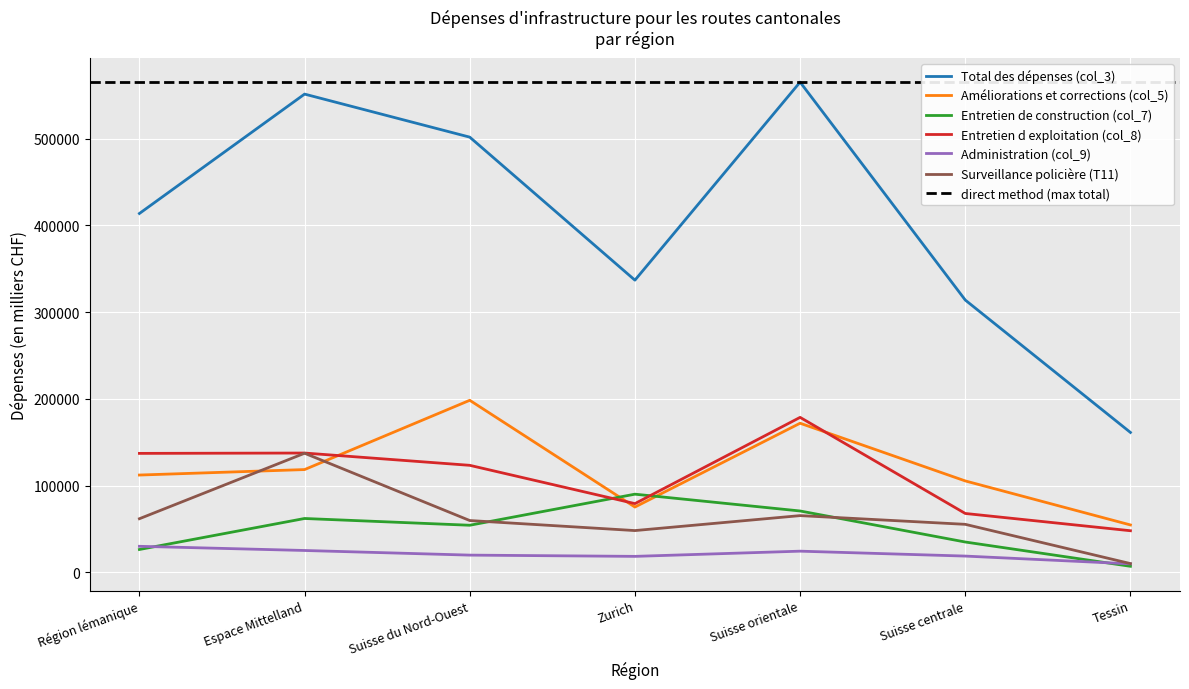

Where is Surveillance policière (T11) nearest to the value 73869?

Suisse orientale